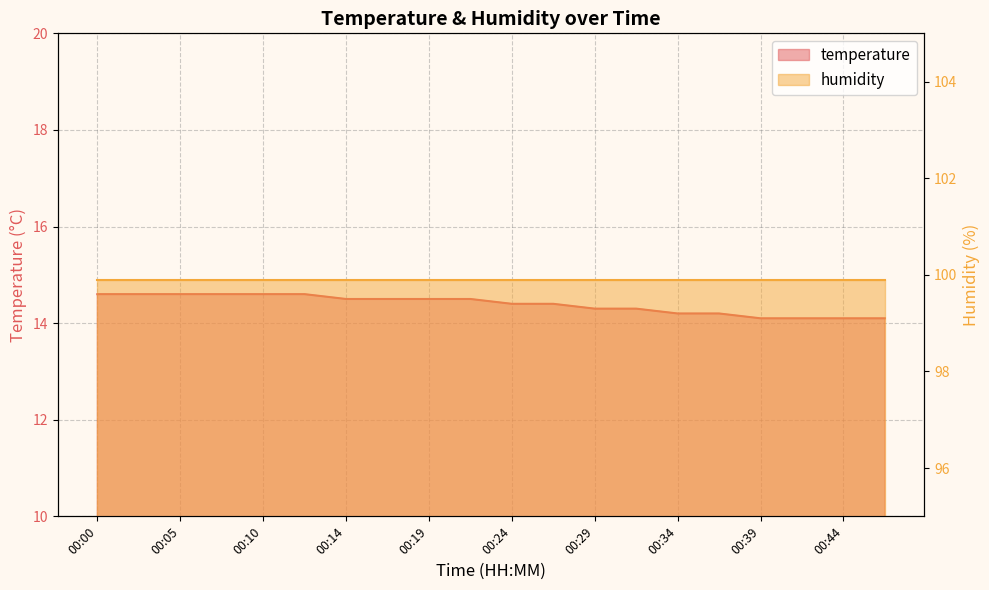

What is the sum of all values?

287.8